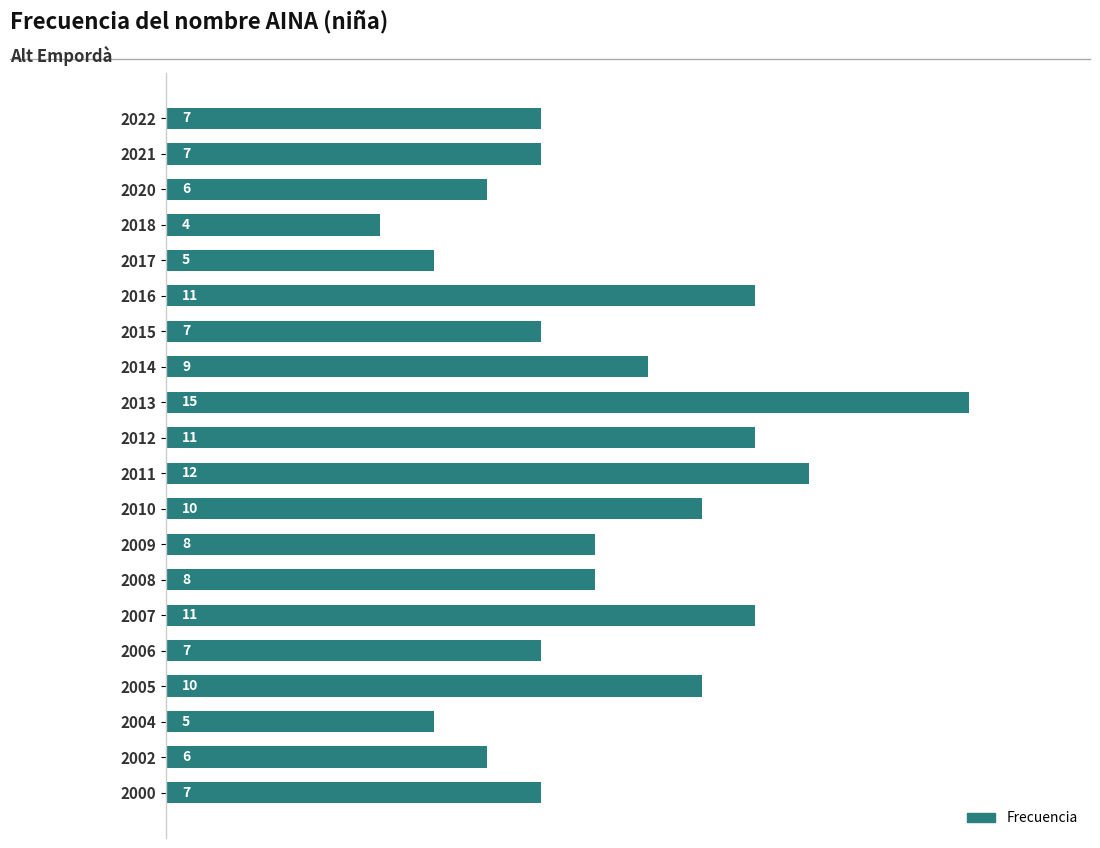

The chart shows a value of 12 at 2009. True or false?

False